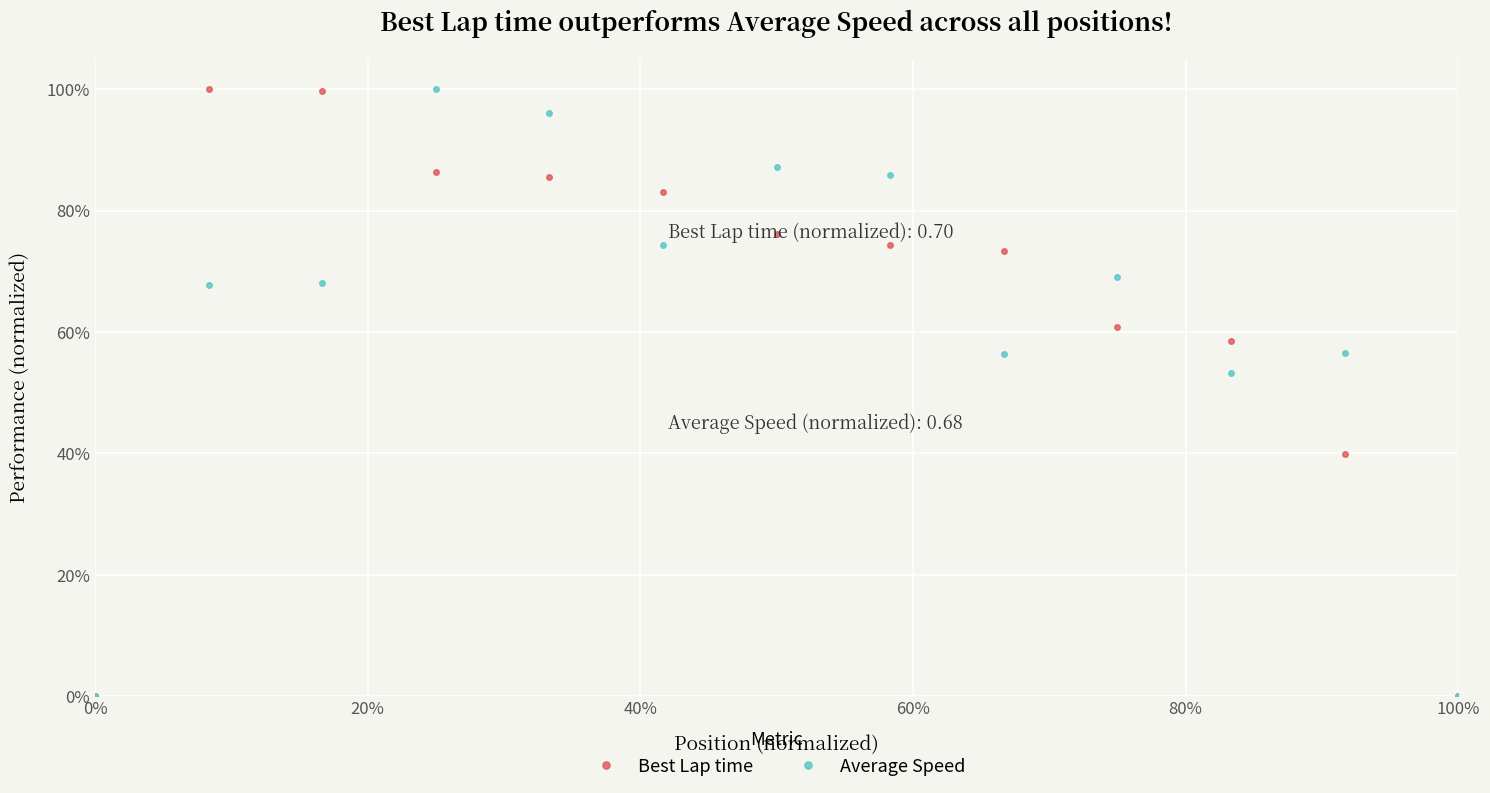

What are all the series names shown in the legend?

Best Lap time, Average Speed